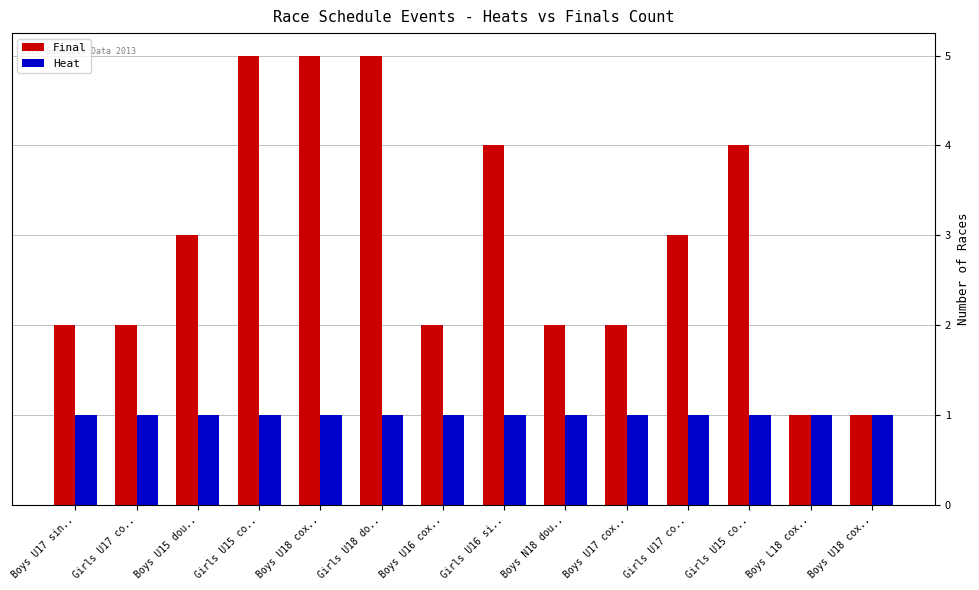

What are all the series names shown in the legend?

Final, Heat